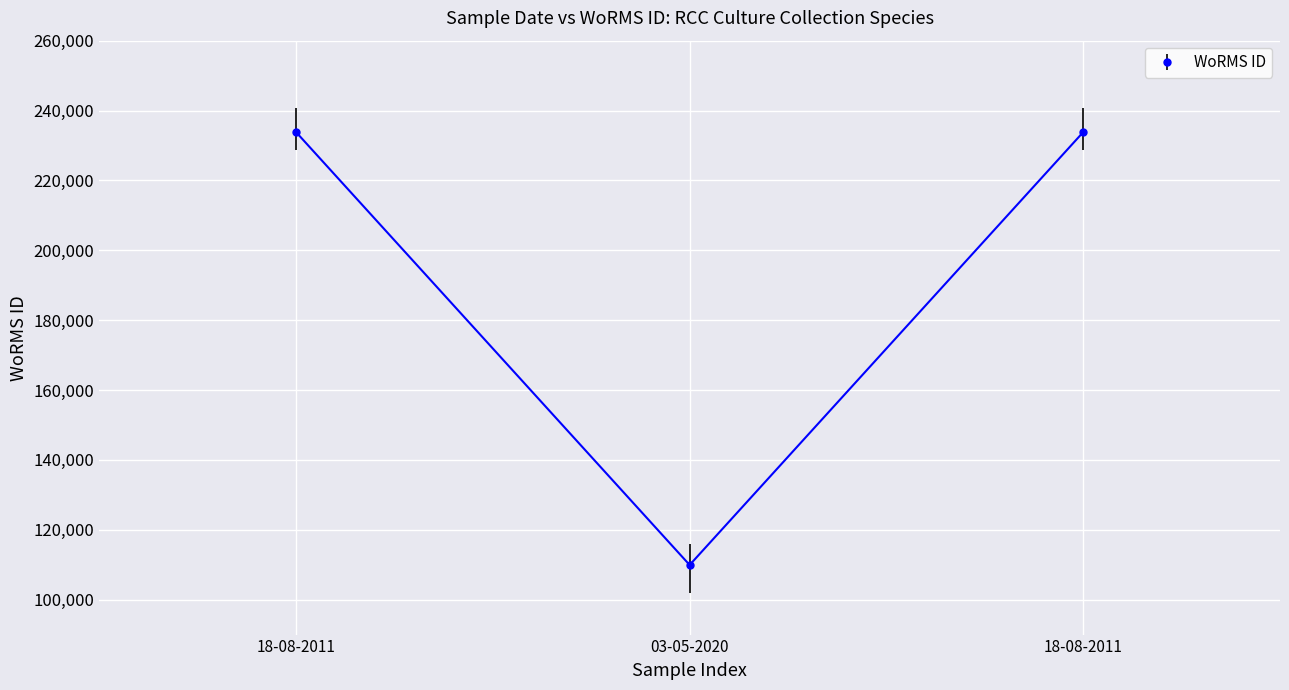

Which label corresponds to the largest value in the chart?

18-08-2011